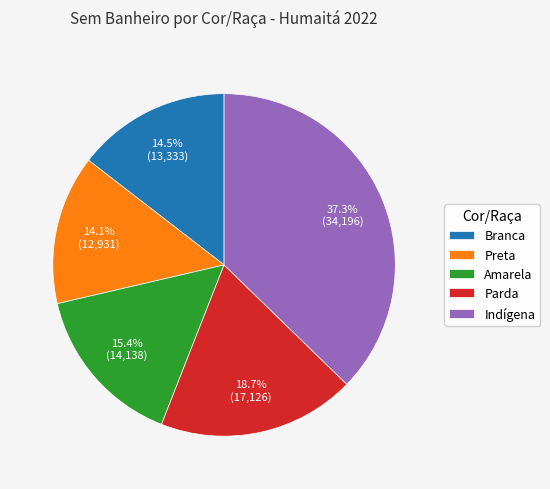

What is the largest slice in the pie chart?

Indígena